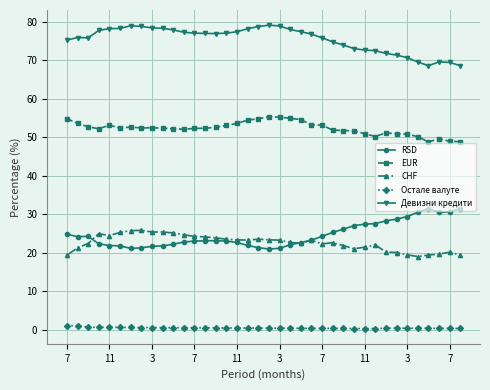

True or false: Девизни кредити and CHF cross at least once.

False